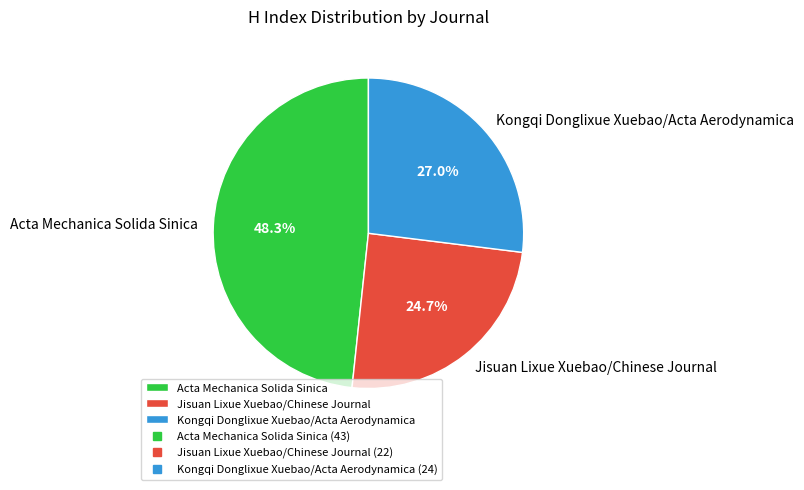

What is the total percentage of Jisuan Lixue Xuebao/Chinese Journal and Acta Mechanica Solida Sinica?

73.0%